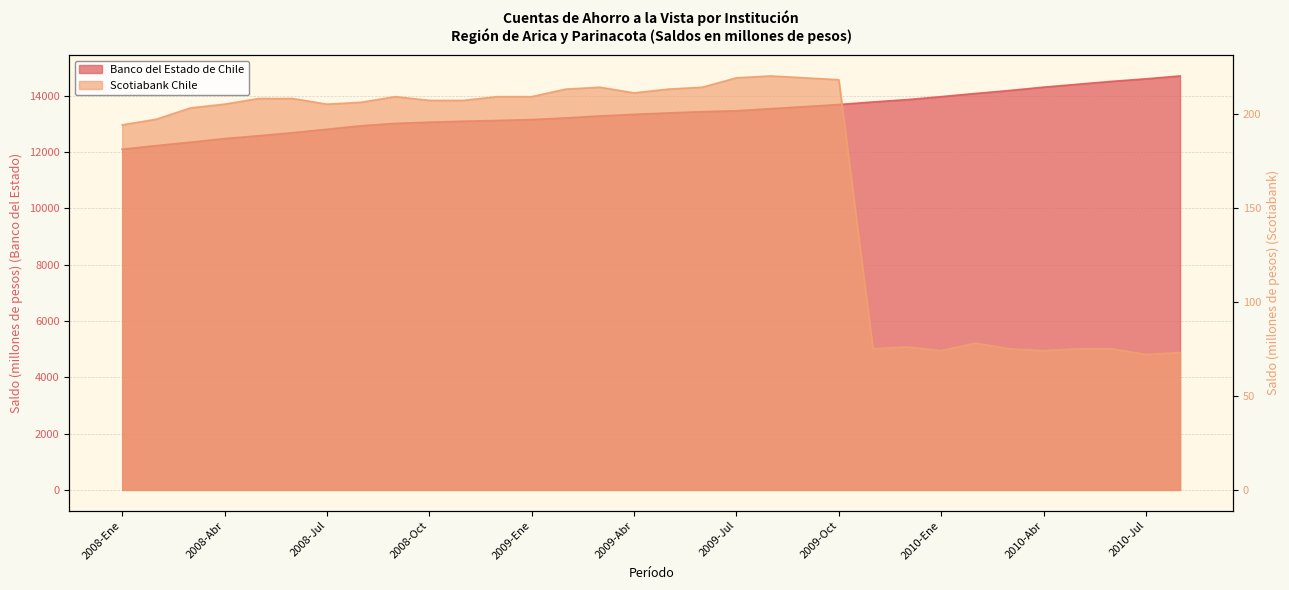

Rank the series by their average value, from highest to lowest.

Banco del Estado de Chile, Scotiabank Chile